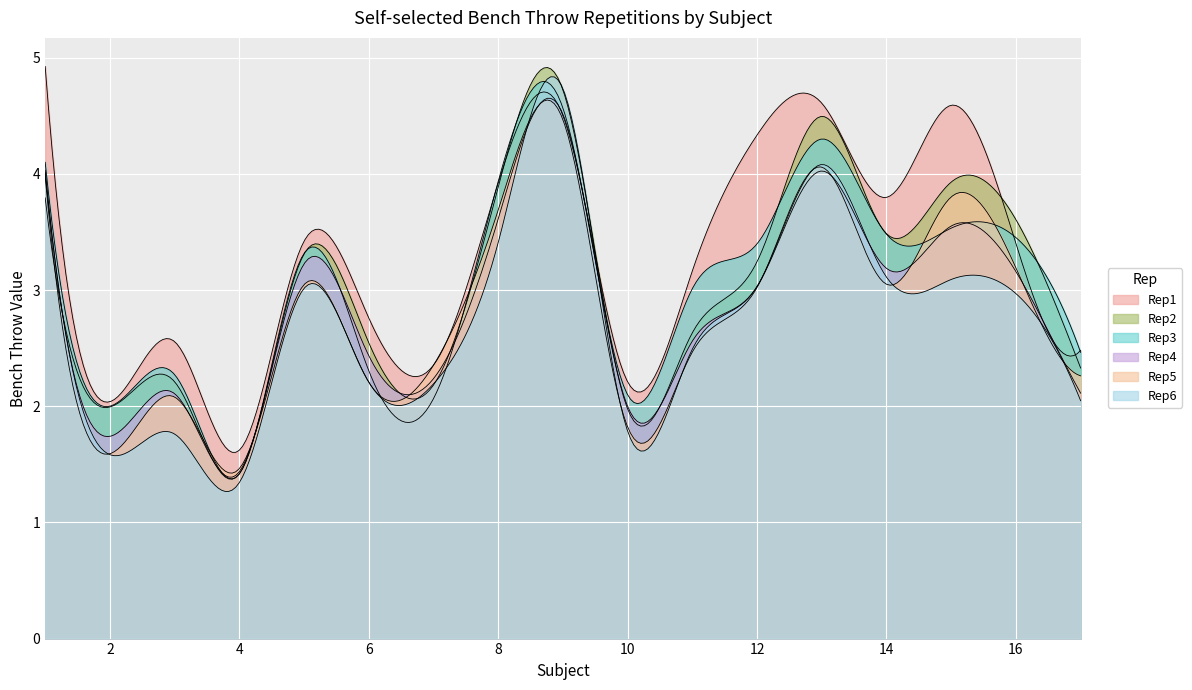

Reading right to left, extract all data points from this chart.

Self-selected_Bench throw_Rep1: 2.5	3.4	4.6	3.8	4.6	4.3	3.2	2.2	4.5	3.9	2.4	2.8	3.4	1.6	2.6	2.0	4.9
Self-selected_Bench throw_Rep2: 2.3	3.6	3.9	3.5	4.5	3.2	2.6	2.0	4.7	3.9	2.2	2.5	3.3	1.4	2.2	2.0	3.8
Self-selected_Bench throw_Rep3: 2.5	3.5	3.5	3.5	4.3	3.4	3.0	2.1	4.6	3.9	2.1	2.3	3.3	1.4	2.3	2.0	4.1
Self-selected_Bench throw_Rep4: 2.1	3.2	3.6	3.2	4.0	3.0	2.6	2.0	4.5	3.6	2.2	2.4	3.2	1.4	2.1	1.7	4.0
Self-selected_Bench throw_Rep5: 2.3	3.2	3.8	3.1	4.1	3.0	2.5	1.8	4.5	3.7	2.4	2.2	3.0	1.5	2.1	1.6	4.0
Self-selected_Bench throw_Rep6: 2.0	3.0	3.1	3.1	4.1	3.0	2.5	1.8	4.7	3.4	2.2	2.2	3.0	1.3	1.8	1.6	4.0